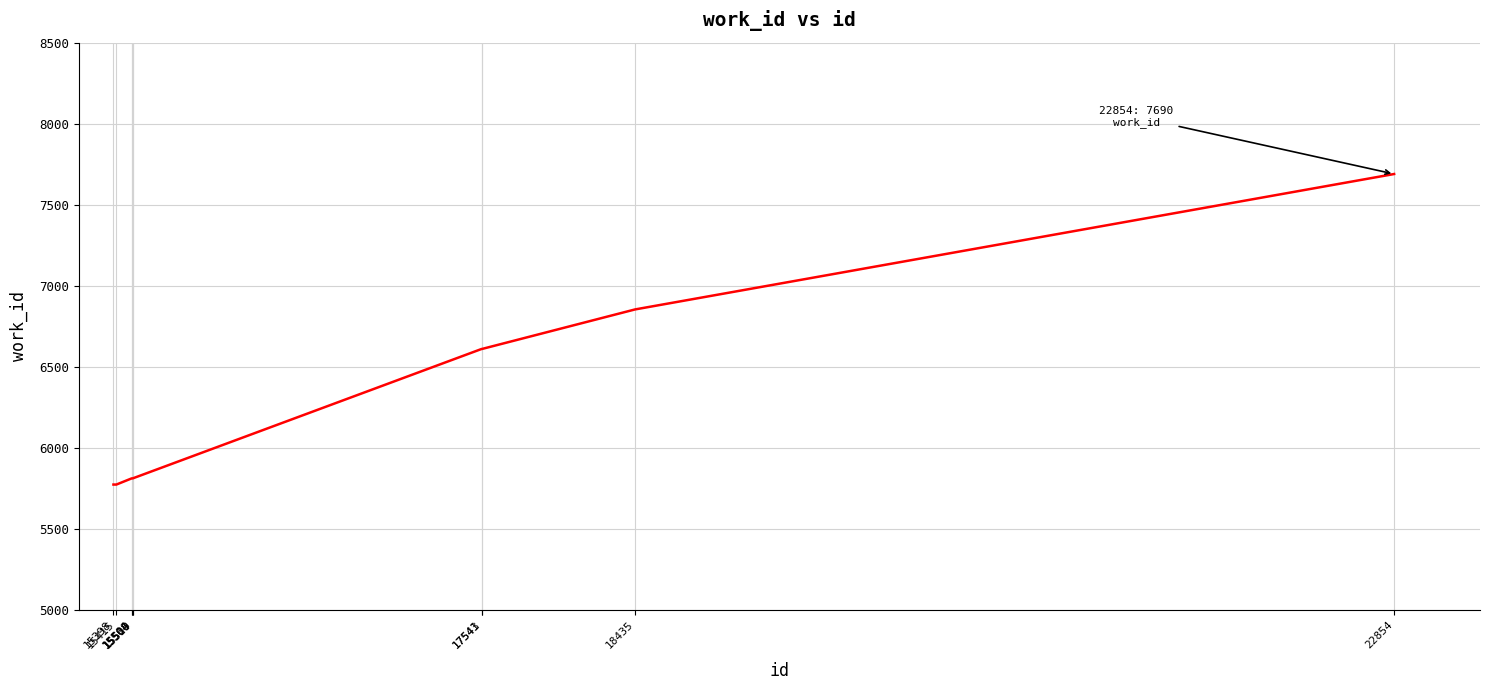

What is the difference between the maximum and minimum values?

1915